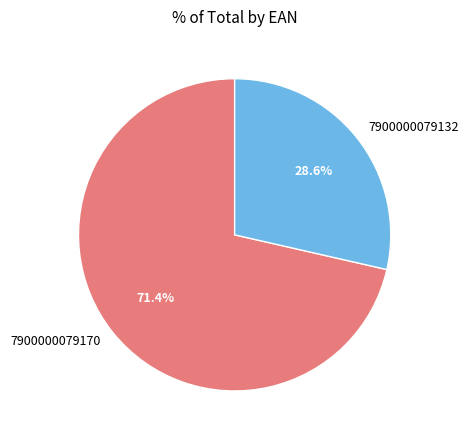

Do 7900000079132 and 7900000079170 together represent more than half of the pie?

Yes